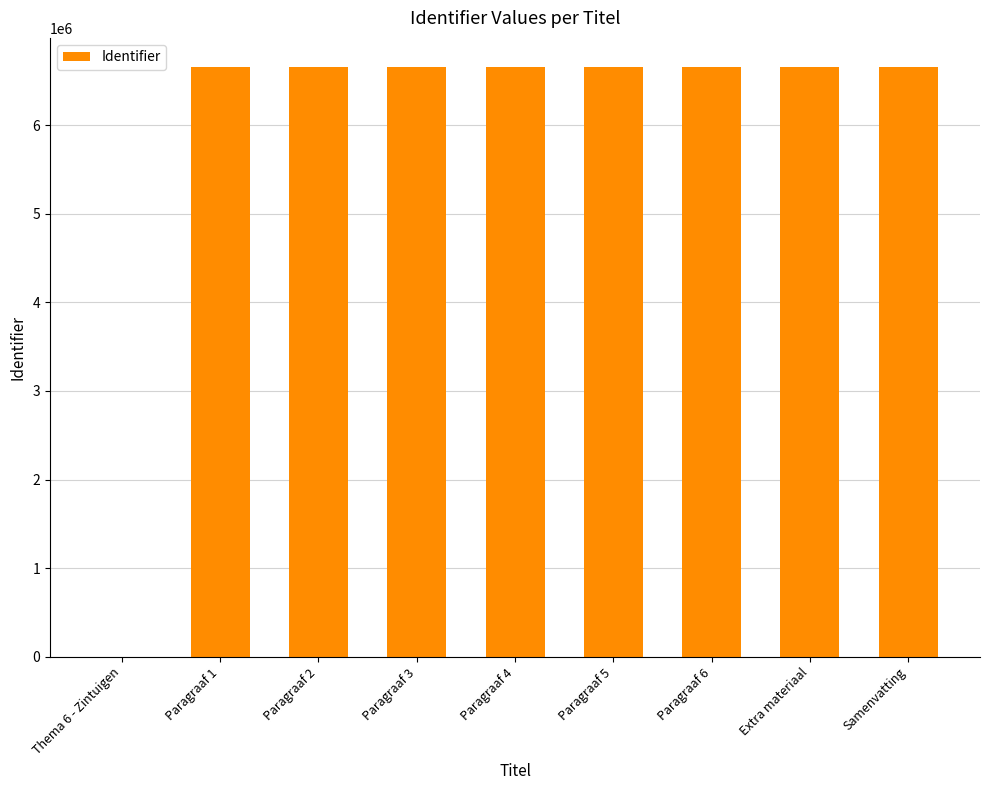

Approximately how many times larger is the value at Extra materiaal compared to Samenvatting?

1.0